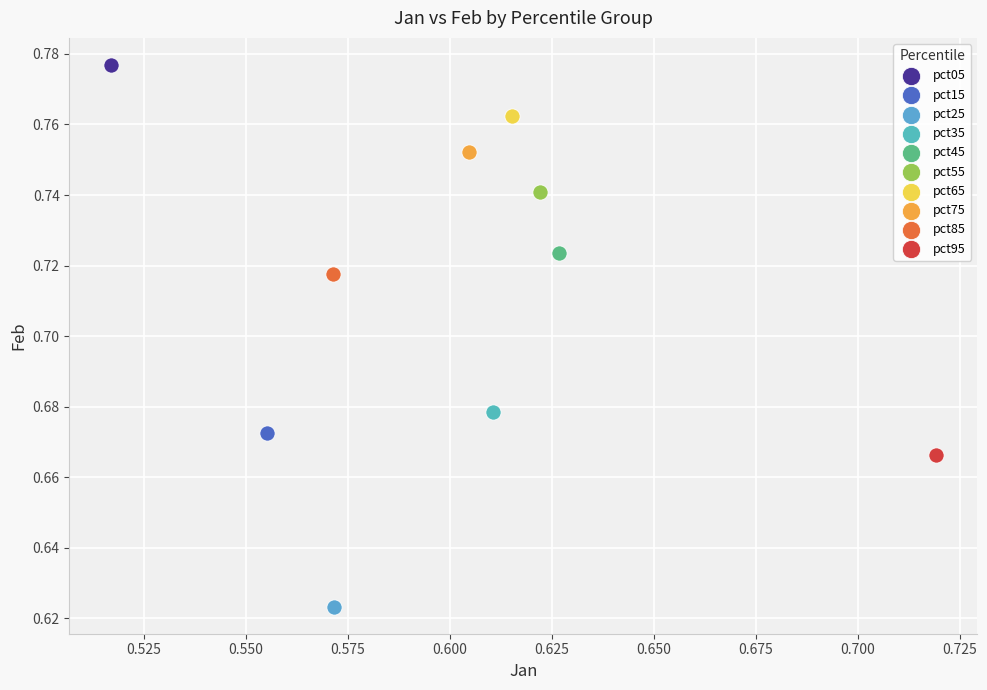

Which series contains the lowest Y value?

pct25